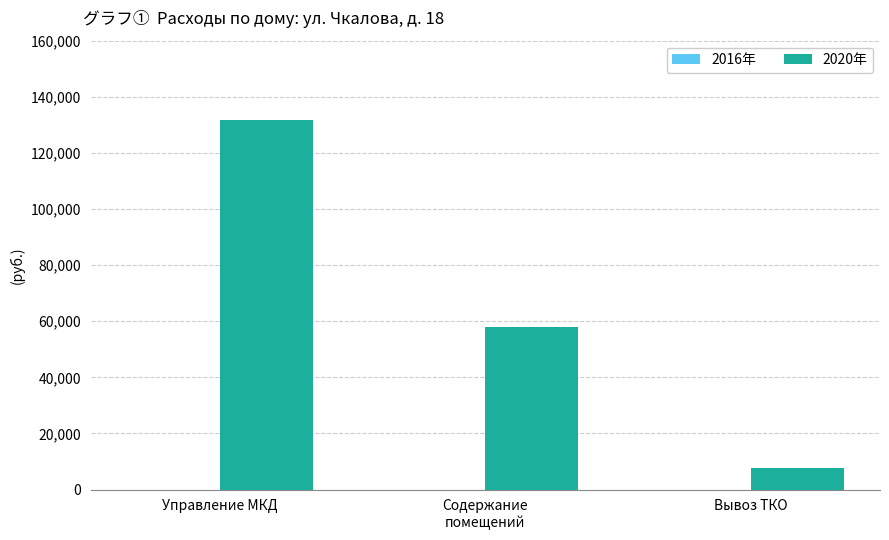

What is the maximum value shown in the chart?

131741.1